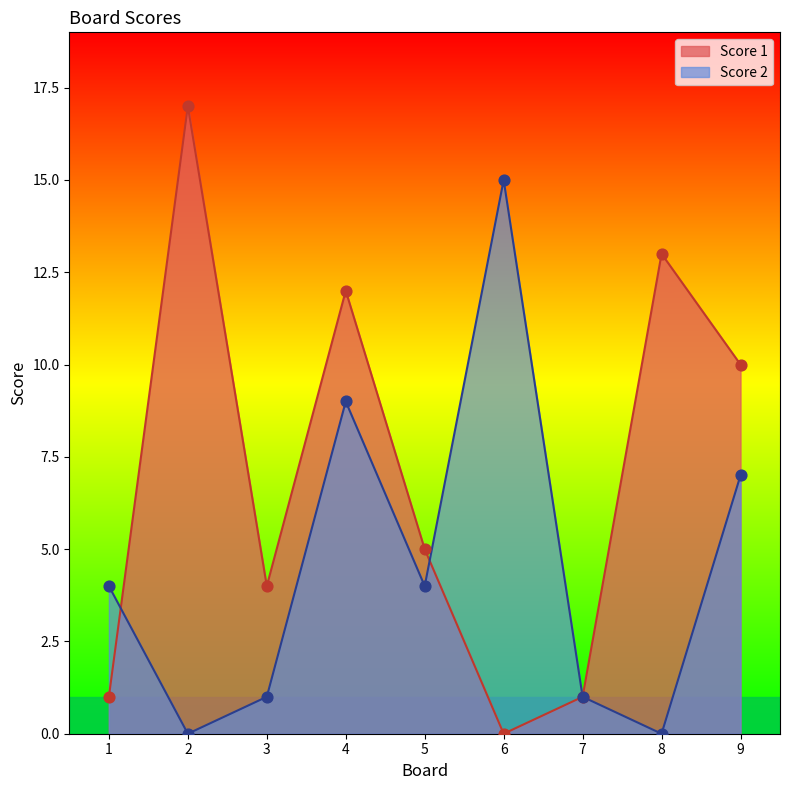

Which series contains the lowest Y value?

Score 1